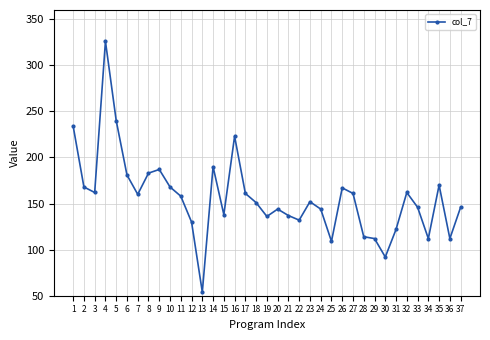

What is the ratio of the value at 32 to the value at 10?

1.0